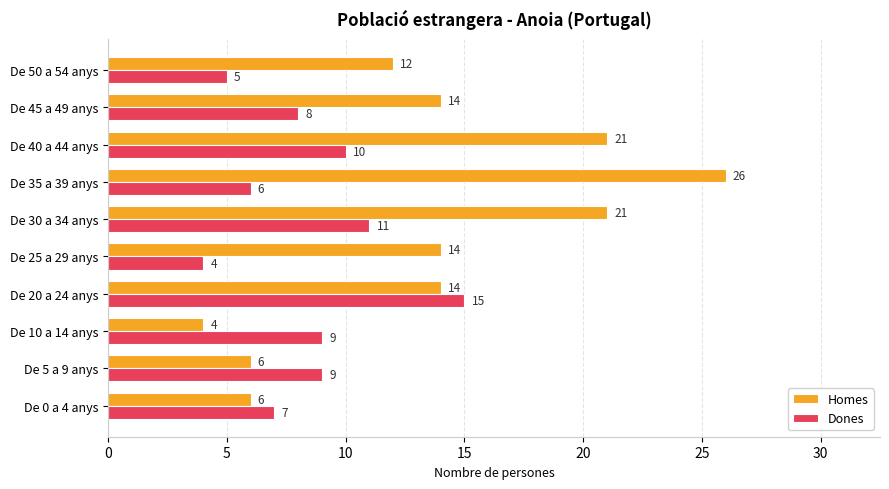

What is the sum of the Homes values at De 25 a 29 anys and De 5 a 9 anys?

20